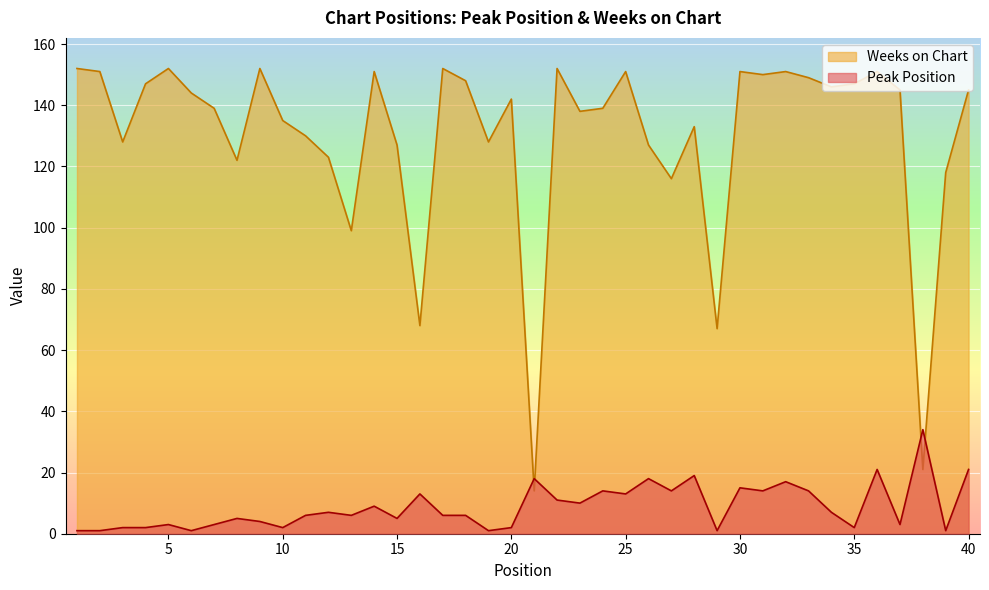

What is the difference between the maximum and second lowest values in the Peak Position series?

33